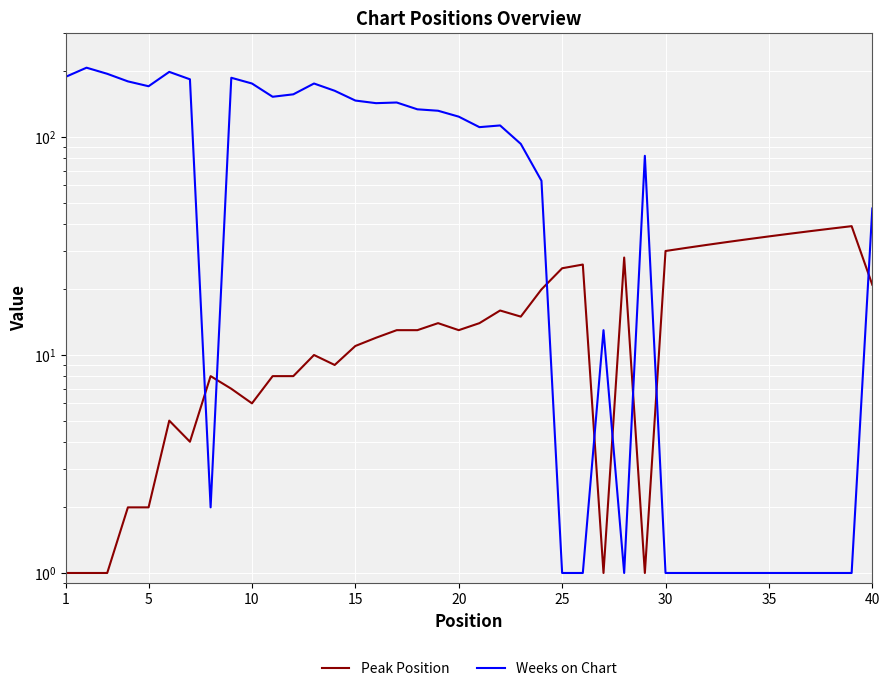

True or false: Peak Position has more than 0 interior local peaks.

True